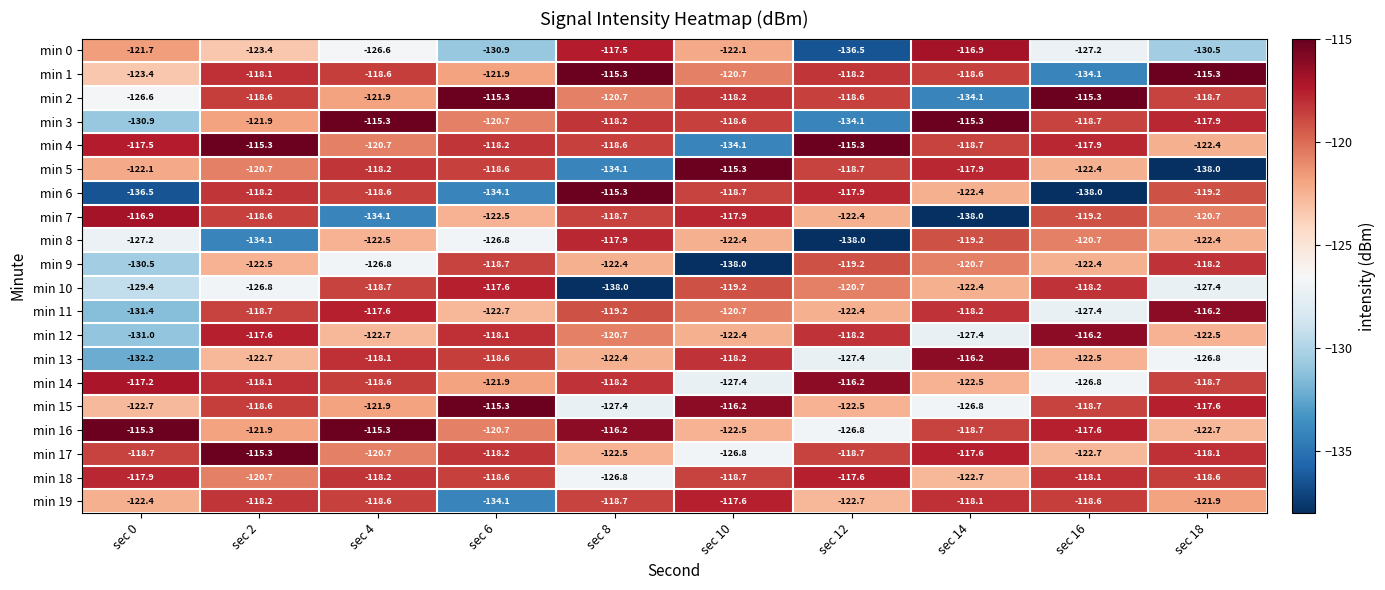

What is the maximum value for min 9?

-118.2